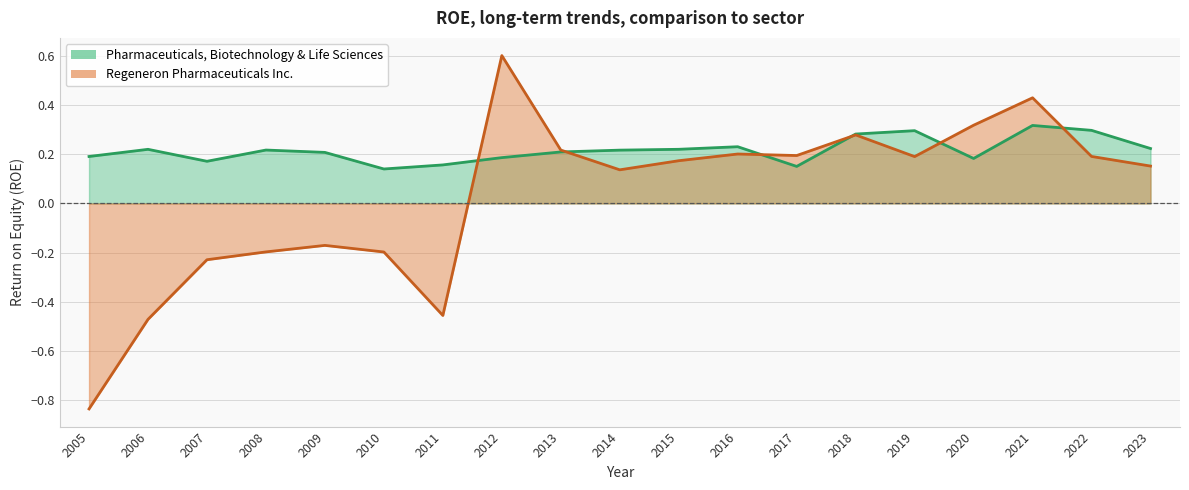

What is the difference between the maximum and minimum values in the Regeneron Pharmaceuticals Inc. series?

1.4